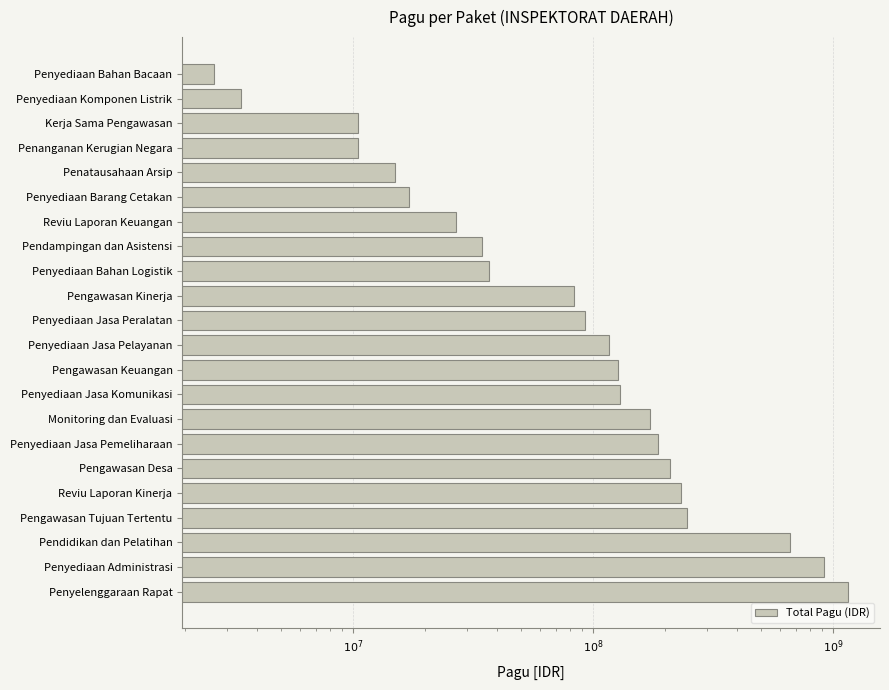

How many data points are above 117197400?

10